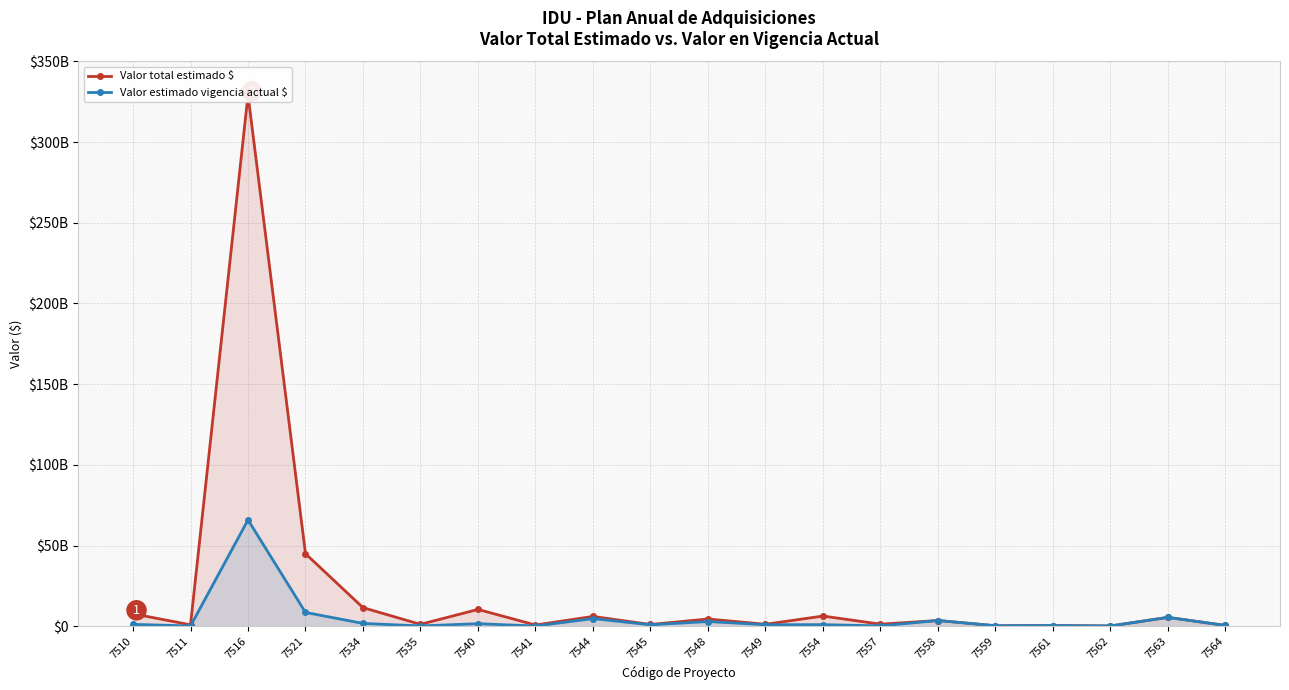

Which series has the widest spread of values?

Valor total estimado $